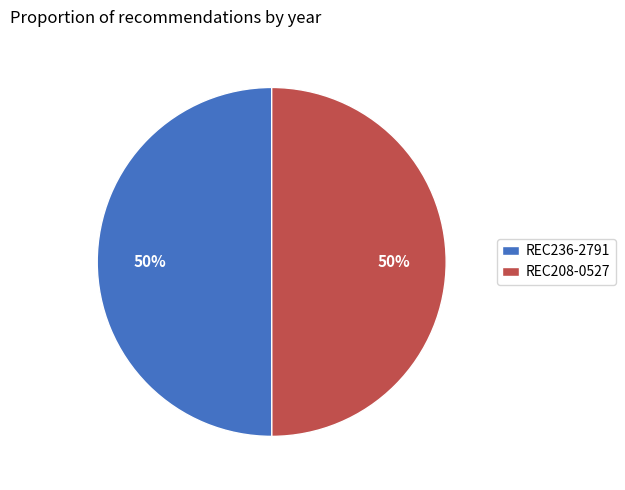

How many slices are in this pie chart?

2